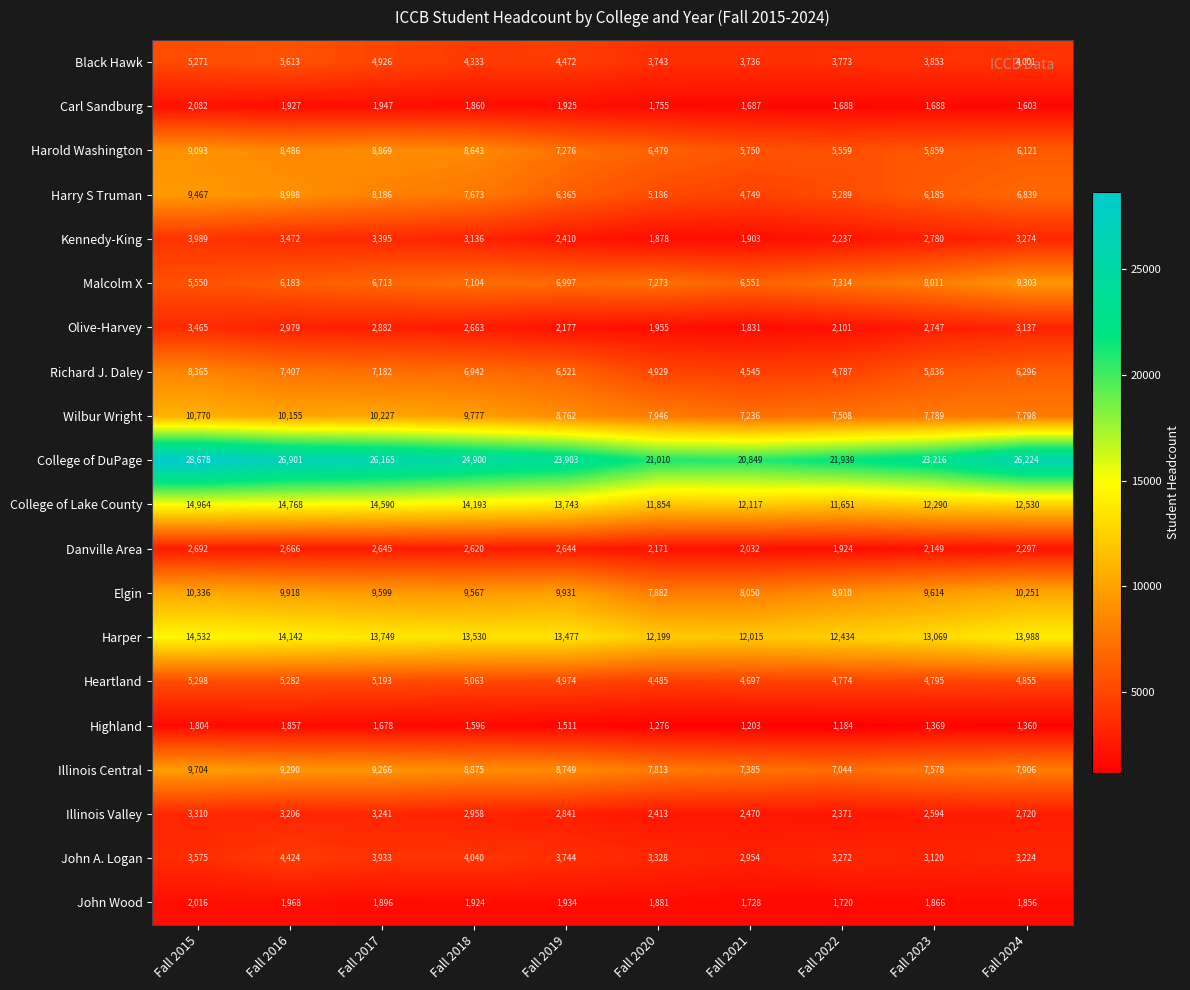

The value of Kennedy-King at Fall 2018 is 3136. True or false?

True